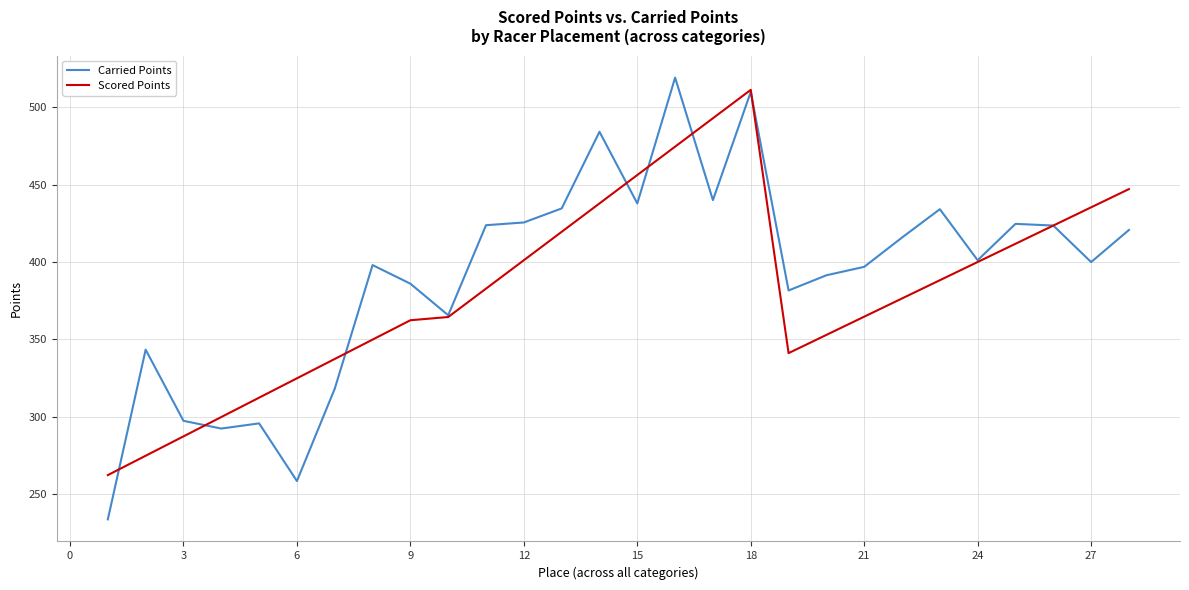

At how many categories does at least one series exceed 284?

27